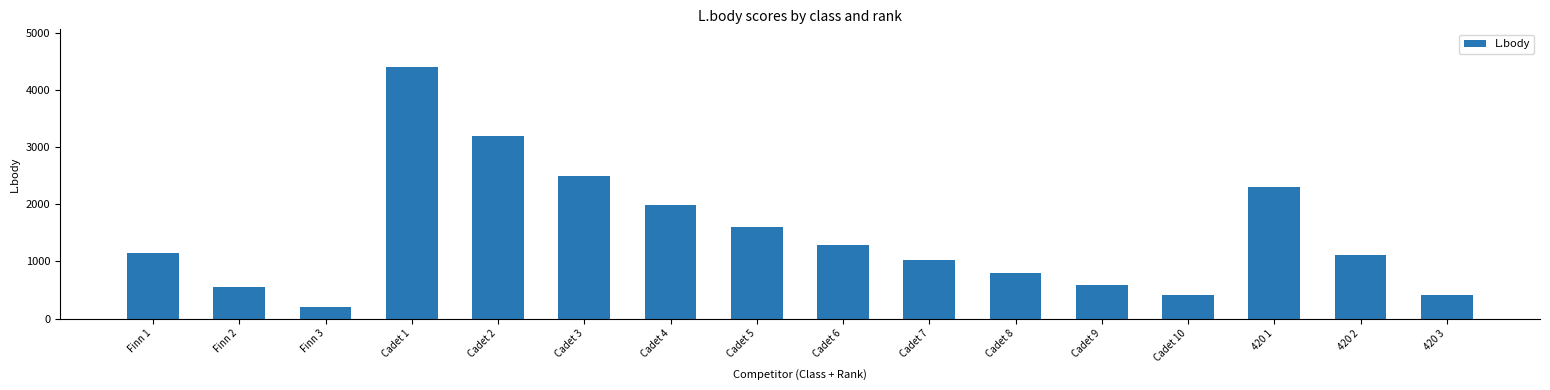

What is the smallest value displayed?

202